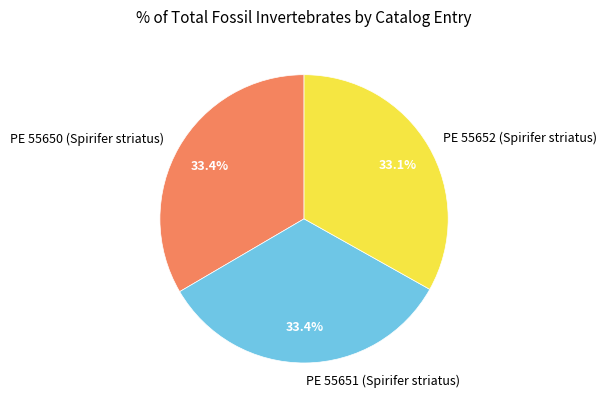

What percentage is the PE 55650 (Spirifer striatus) slice, to the nearest percent?

33%